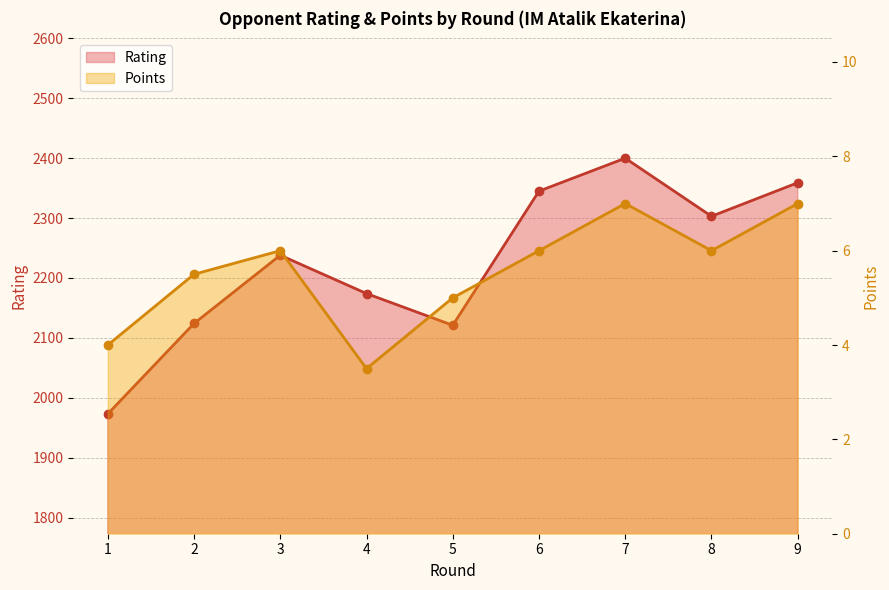

The value of Rating at 8 is 4084.3. True or false?

False